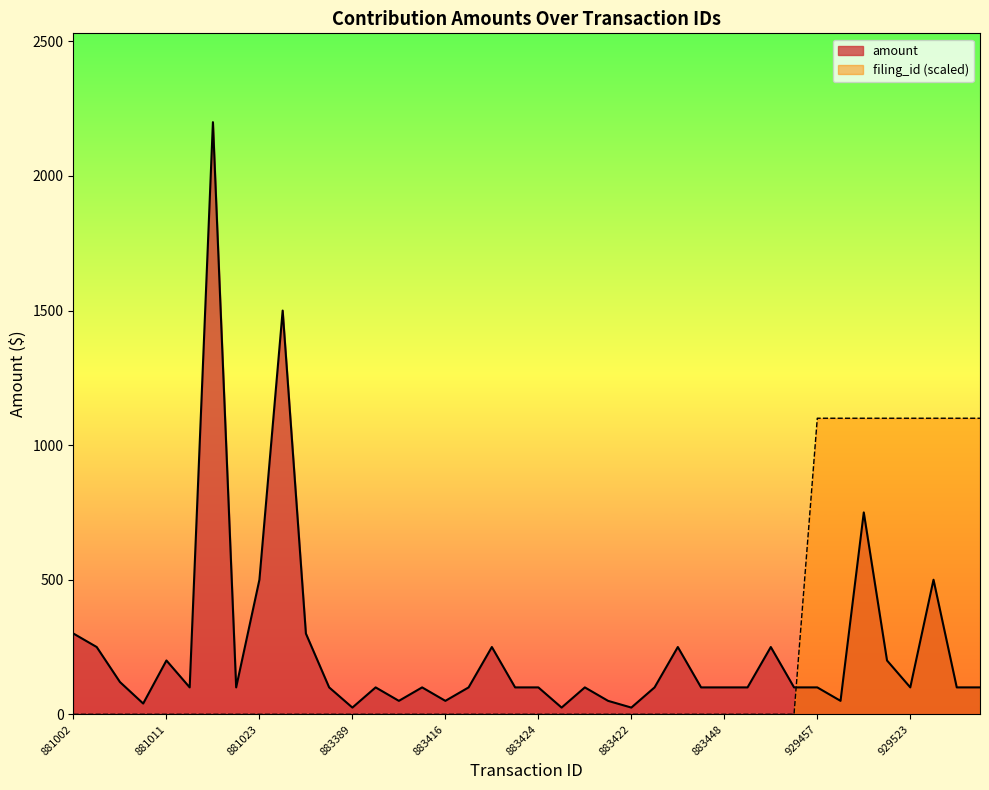

What is the difference between the highest and lowest values at 883447?

100